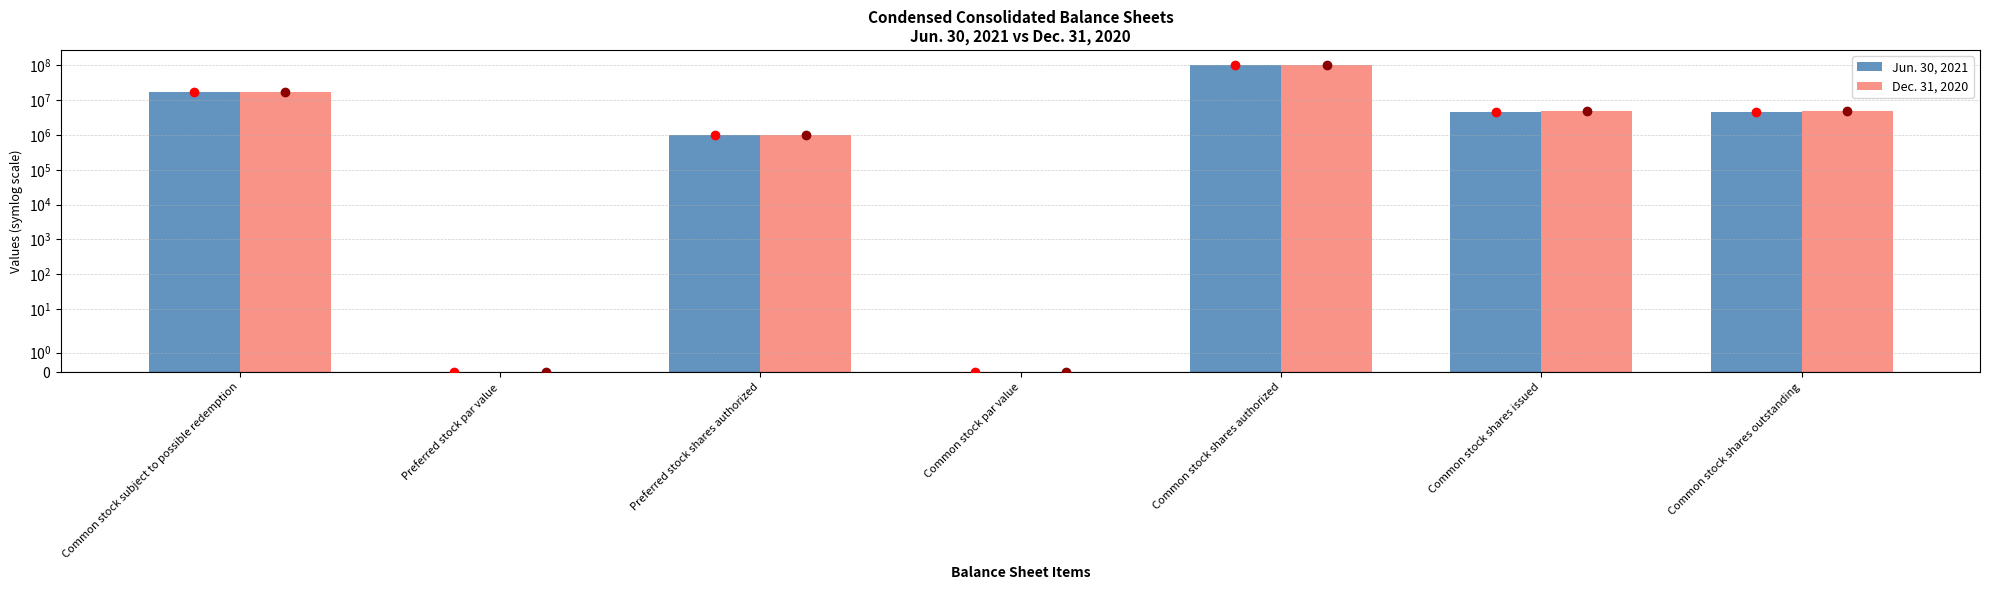

What is the spread (max minus min) of values at Common stock shares outstanding?

365139.0